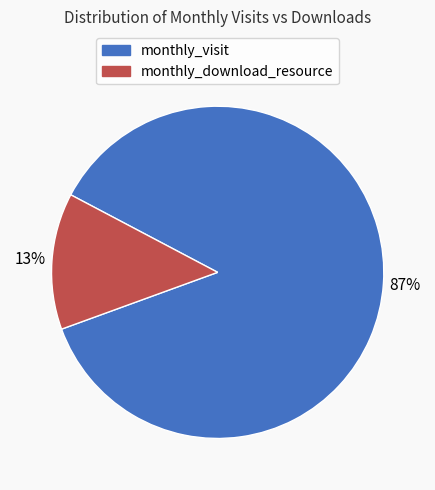

Count the number of slices in the pie.

2